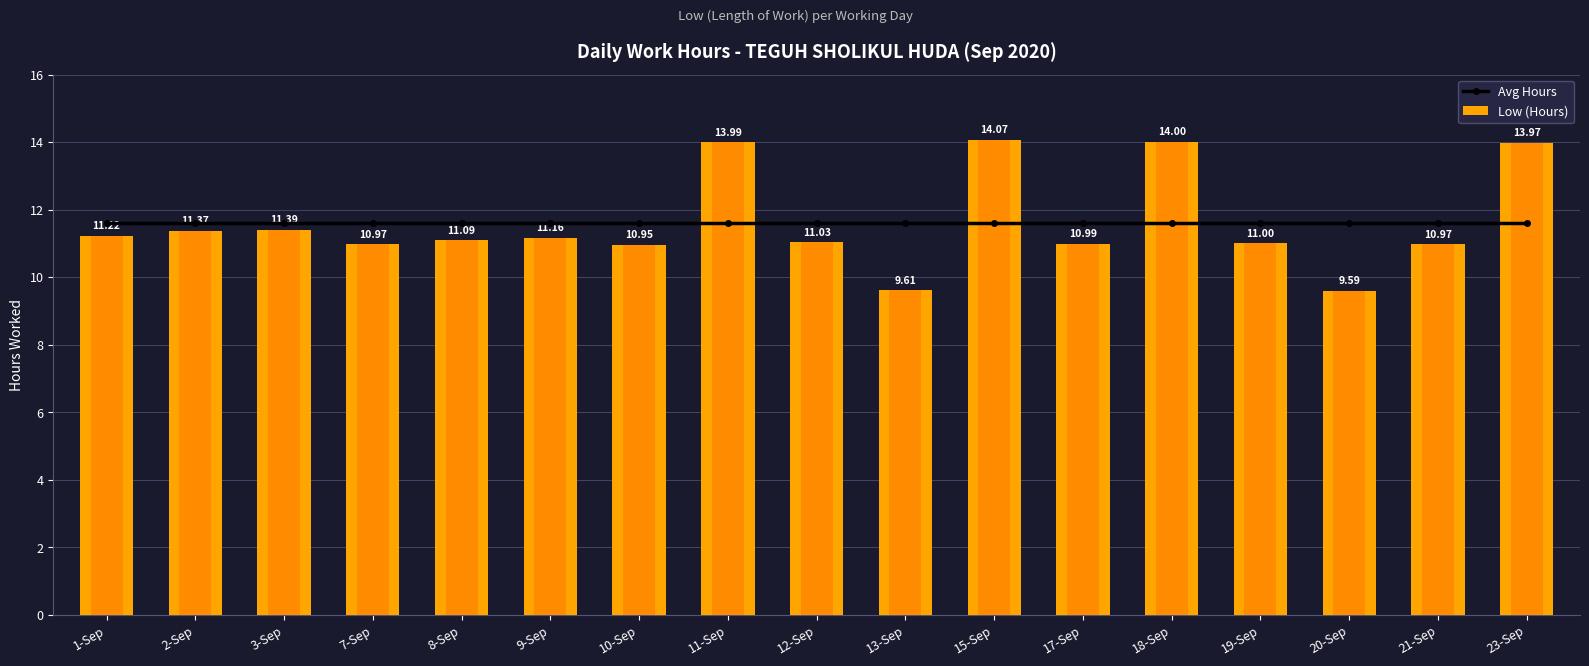

What is the label of the 1st bar from the left?

1-Sep